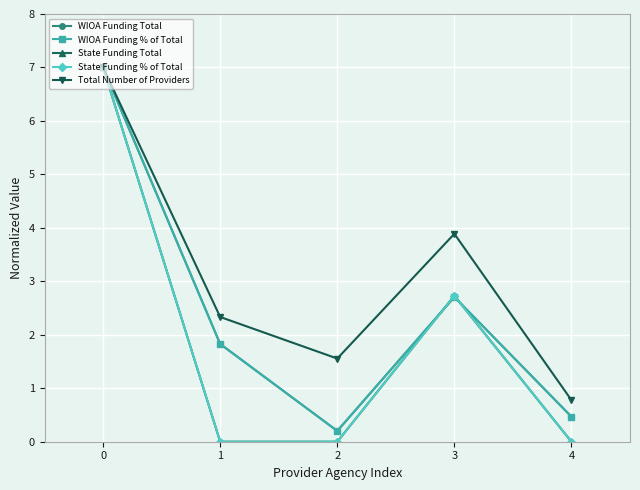

Reading right to left, transcribe all the data shown in this chart.

WIOA Funding Total: 4=0.5	3=2.7	2=0.2	1=1.8	0=7.0
WIOA Funding % of Total: 4=0.5	3=2.7	2=0.2	1=1.8	0=7.0
State Funding Total: 4=0.0	3=2.7	2=0.0	1=0.0	0=7.0
State Funding % of Total: 4=0.0	3=2.7	2=0.0	1=0.0	0=7.0
Total Number of Providers: 4=0.8	3=3.9	2=1.6	1=2.3	0=7.0